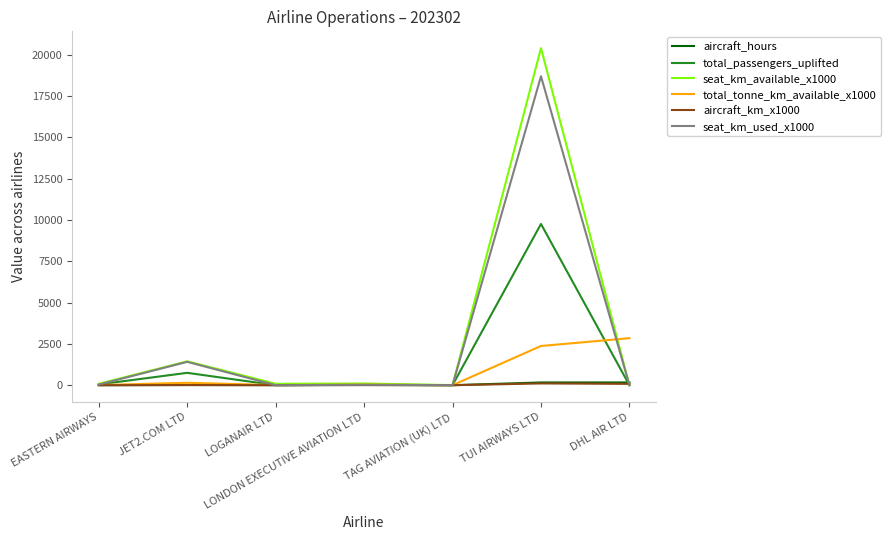

Is it true that seat_km_available_x1000 equals 0.0 at DHL AIR LTD?

True